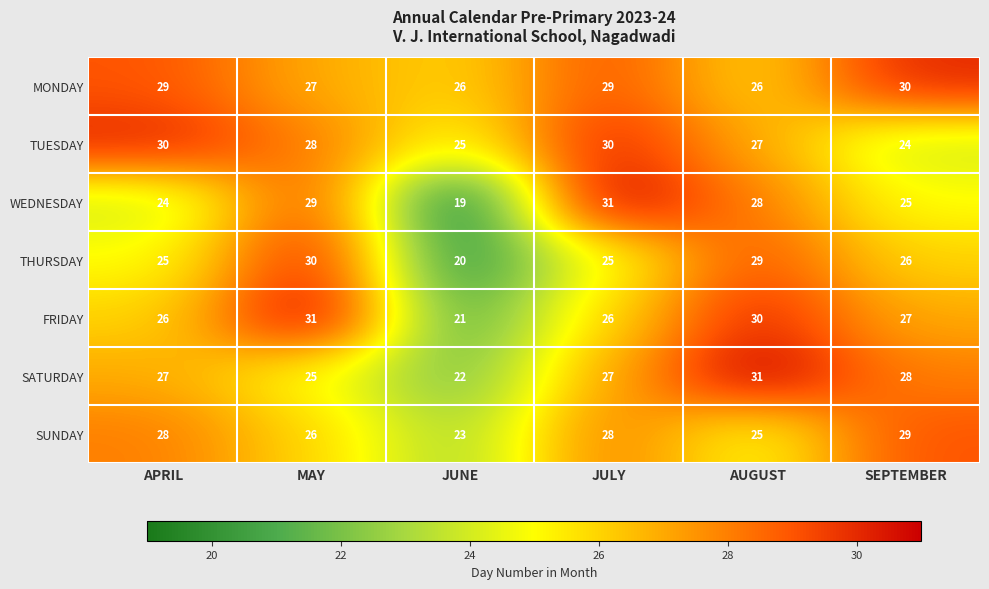

What value does the TUESDAY series have at APRIL?

30